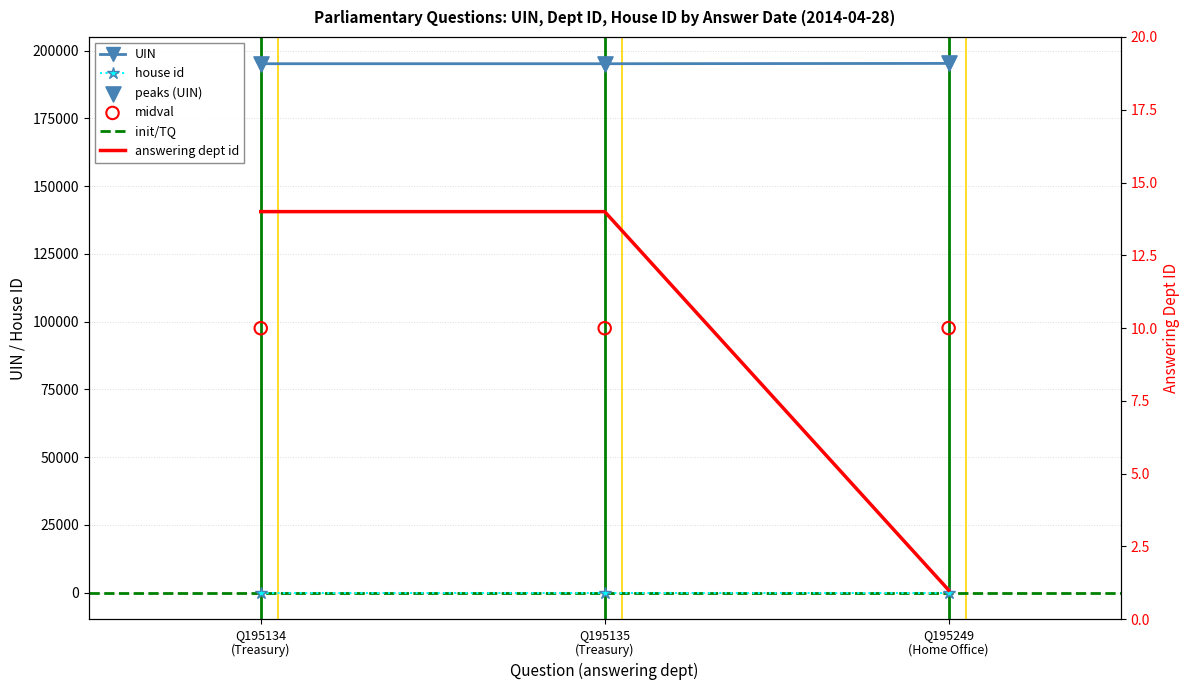

What is the total value across all series at 2014-04-28?

195148